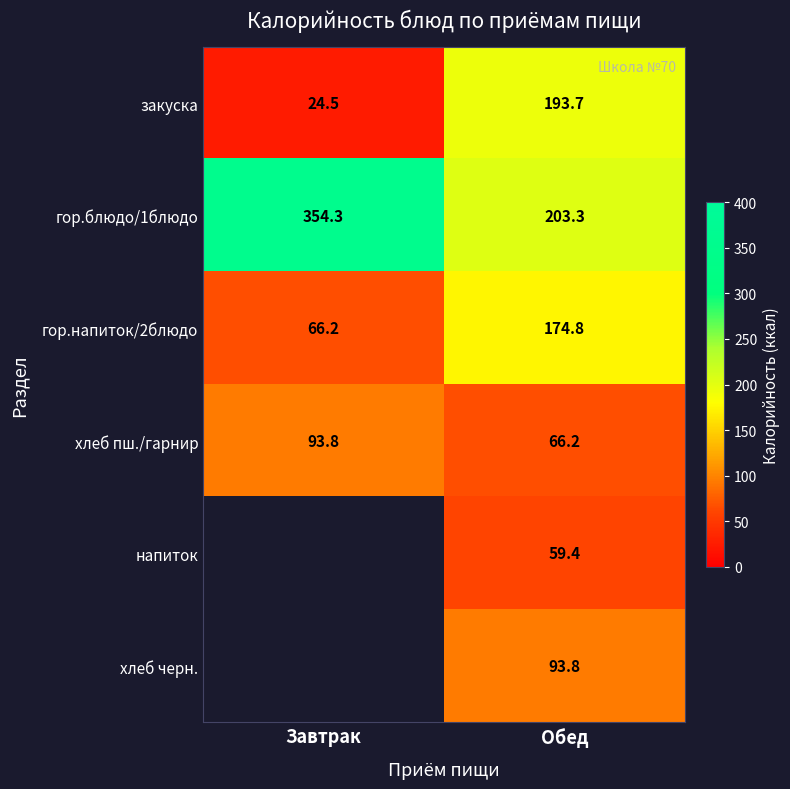

Which label corresponds to the largest value in the chart?

Завтрак